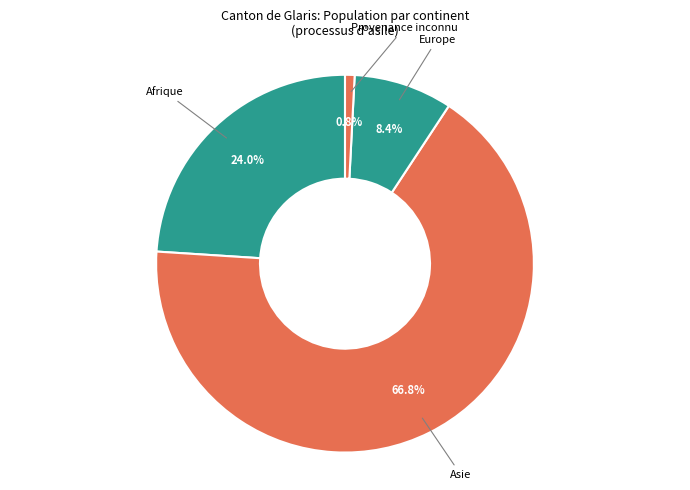

What is the total percentage of Provenance inconnu and Afrique?

24.8%